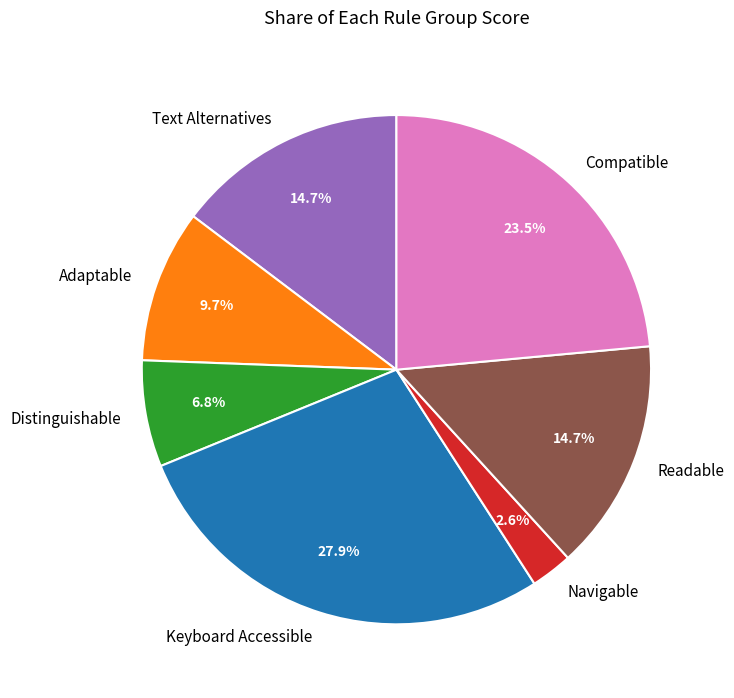

To the nearest percent, what is the difference between the Text Alternatives and Distinguishable slice percentages?

8%